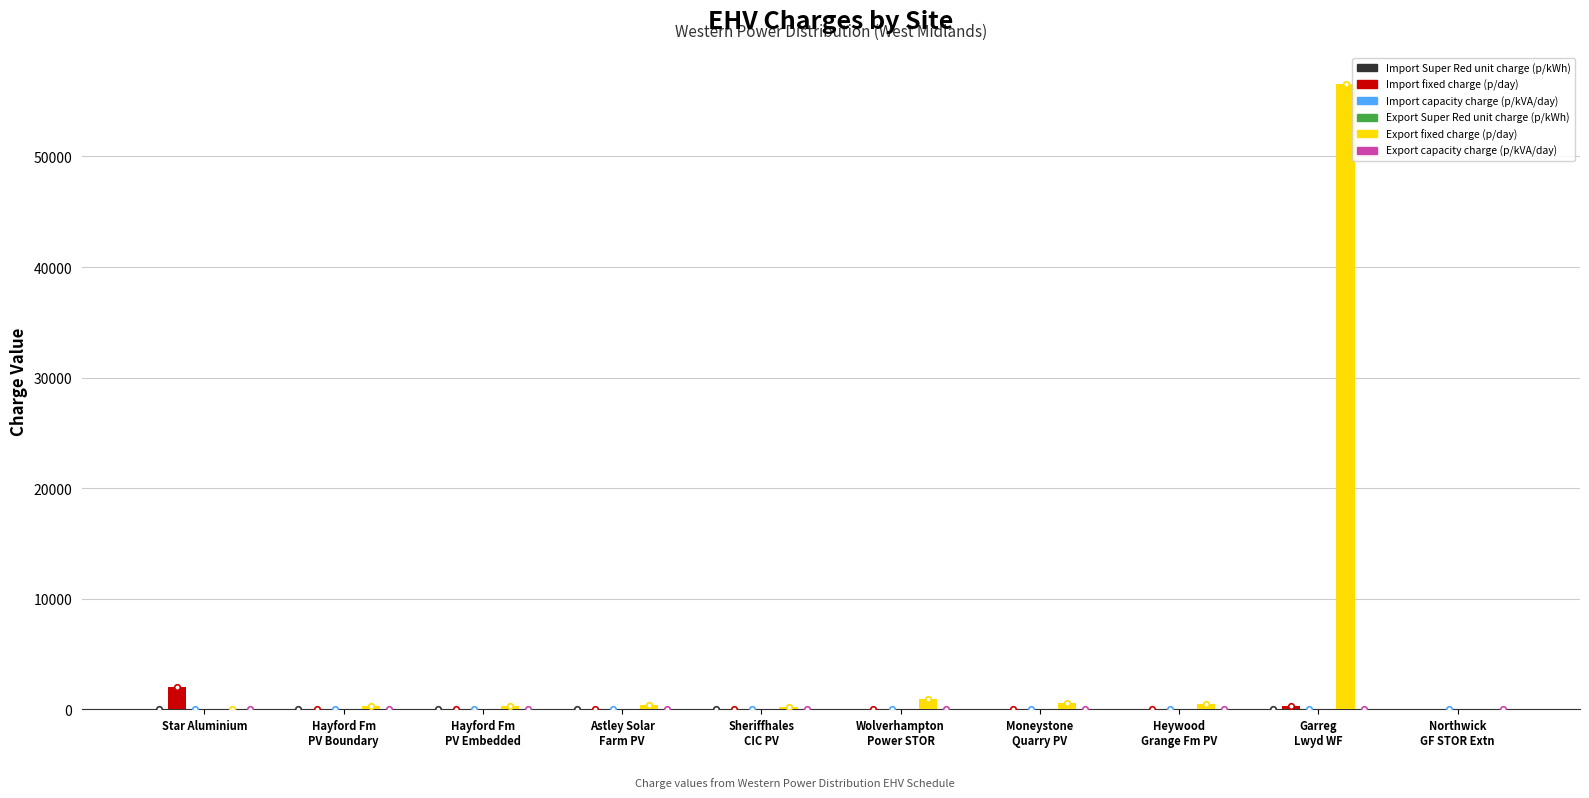

What is the greatest value displayed?

56532.2